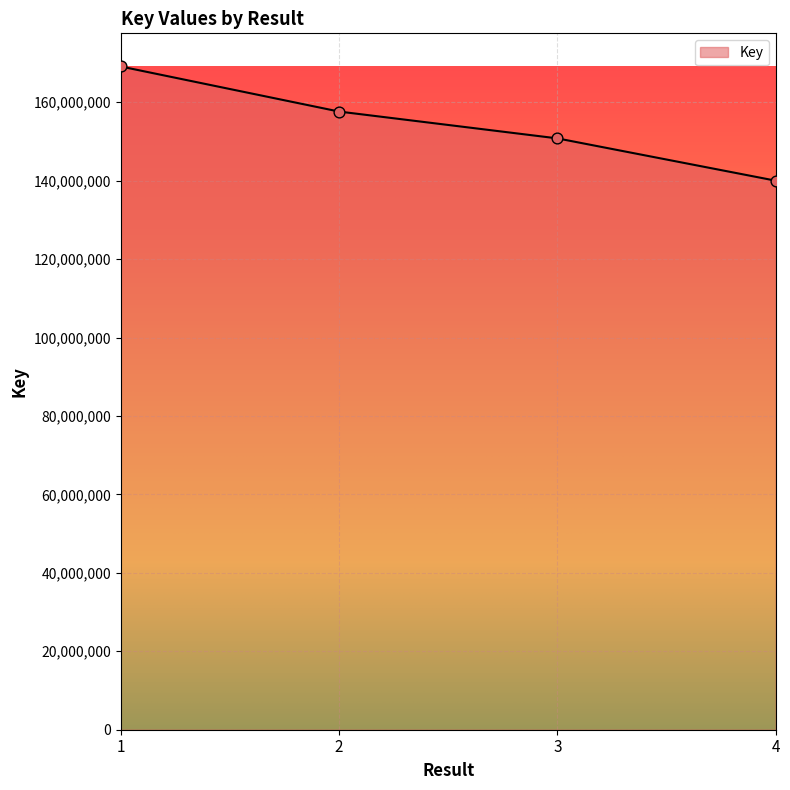

Between 2 and 4, which is larger?

2